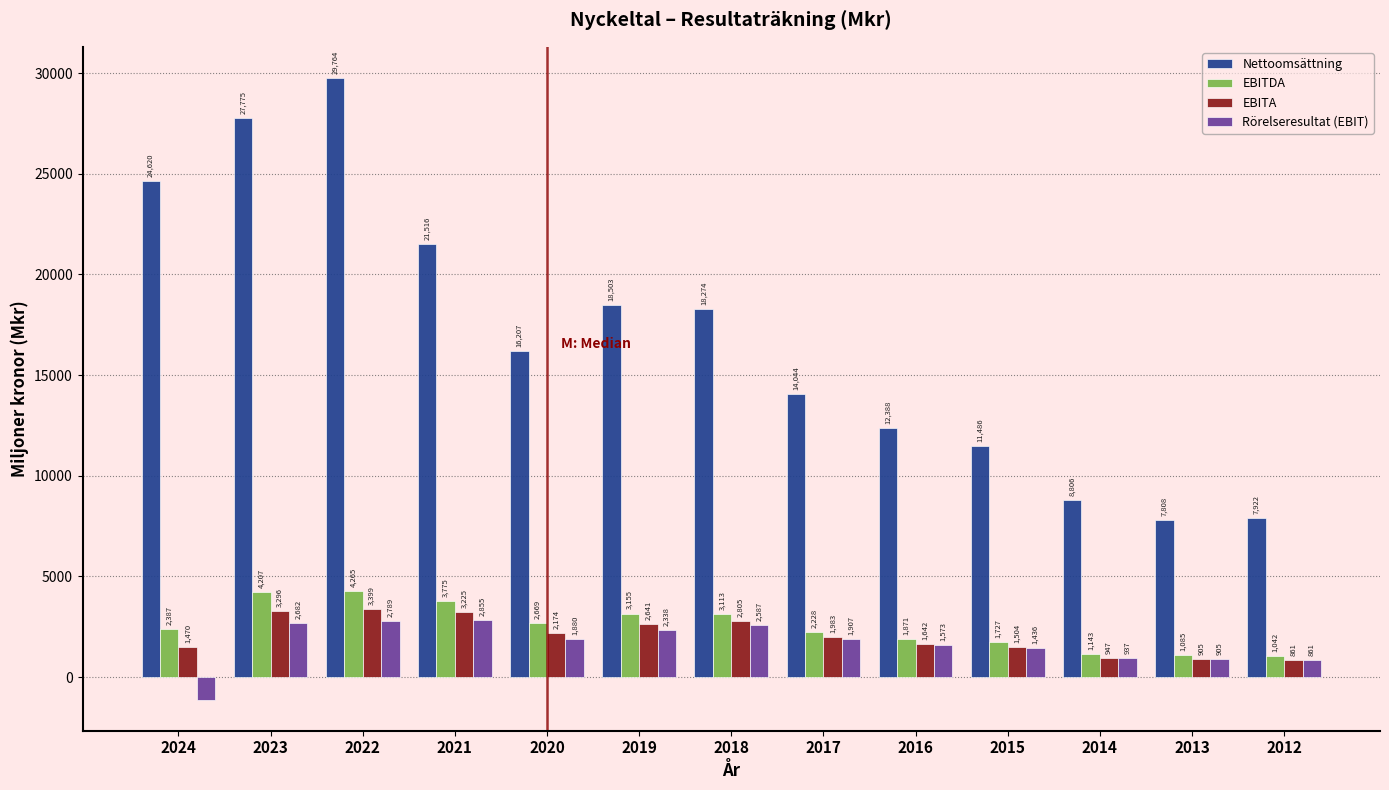

Reading left to right, extract all data points from this chart.

Nettoomsättning: 24620	27775	29764	21516	16207	18503	18274	14044	12388	11486	8806	7808	7922
EBITDA: 2387	4207	4265	3775	2669	3155	3113	2228	1871	1727	1143	1085	1042
EBITA: 1470	3296	3399	3225	2174	2641	2805	1983	1642	1504	947	905	861
Rörelseresultat (EBIT): -1123	2682	2789	2855	1880	2338	2587	1907	1573	1436	937	905	861